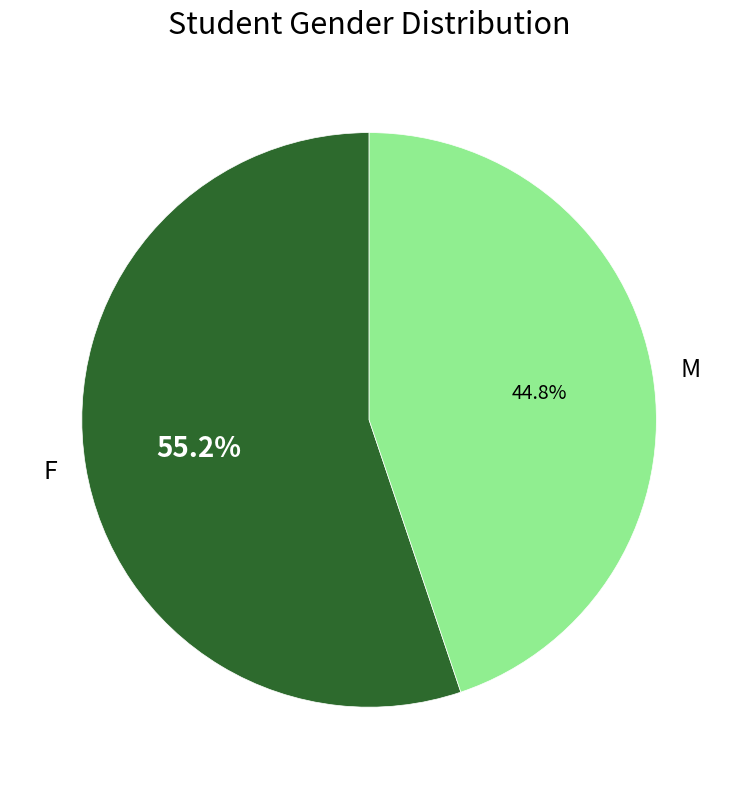

How many segments does this pie chart have?

2